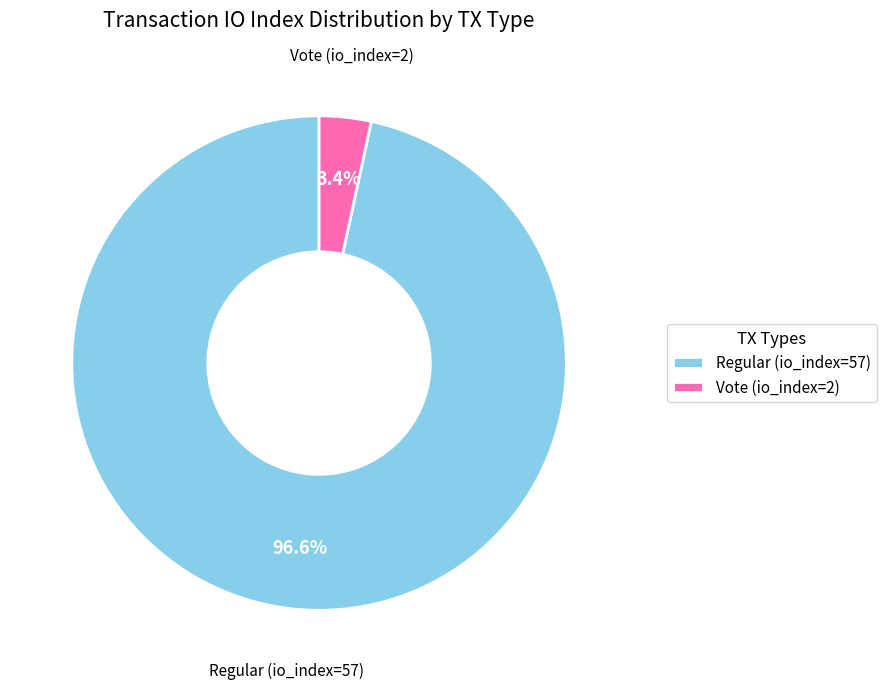

Which category has the biggest portion of the pie?

Regular (io_index=57)